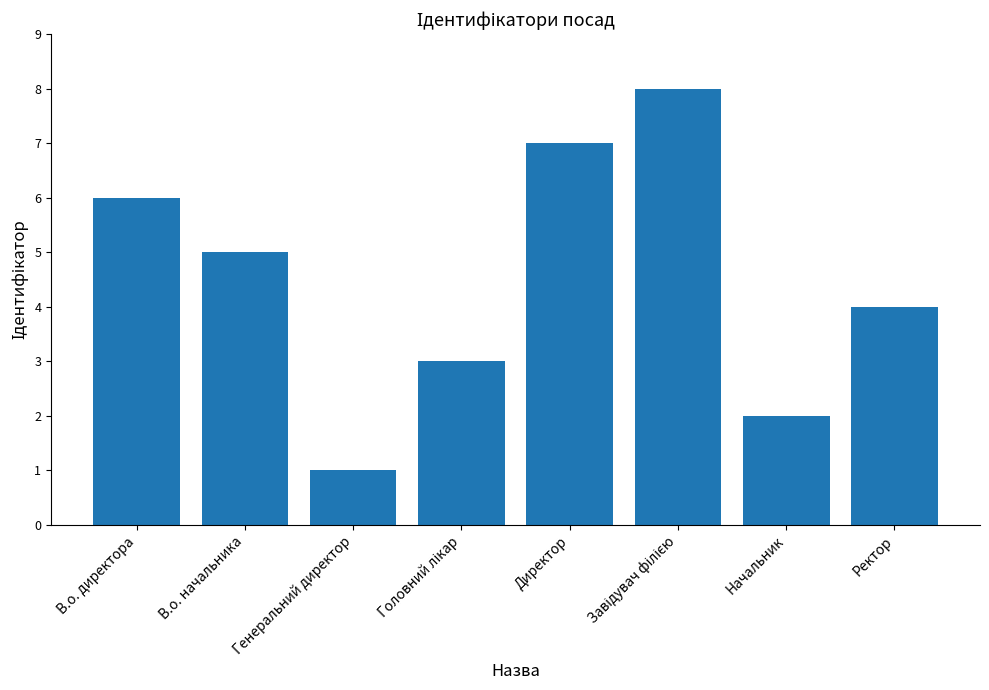

Between Генеральний директор and Директор, which is larger?

Директор